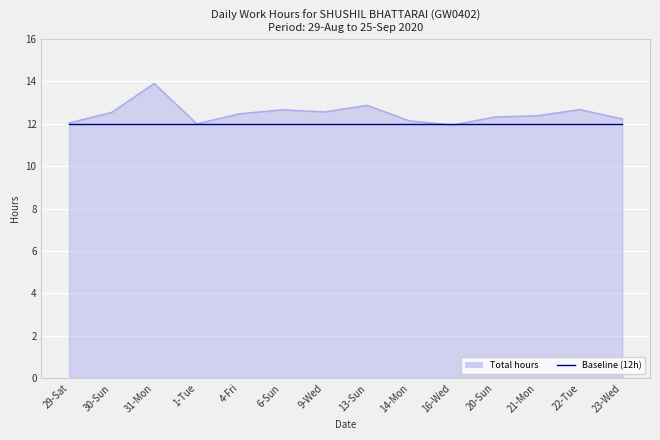

The value of Baseline (12h) at 9-Wed is 12.0. True or false?

True